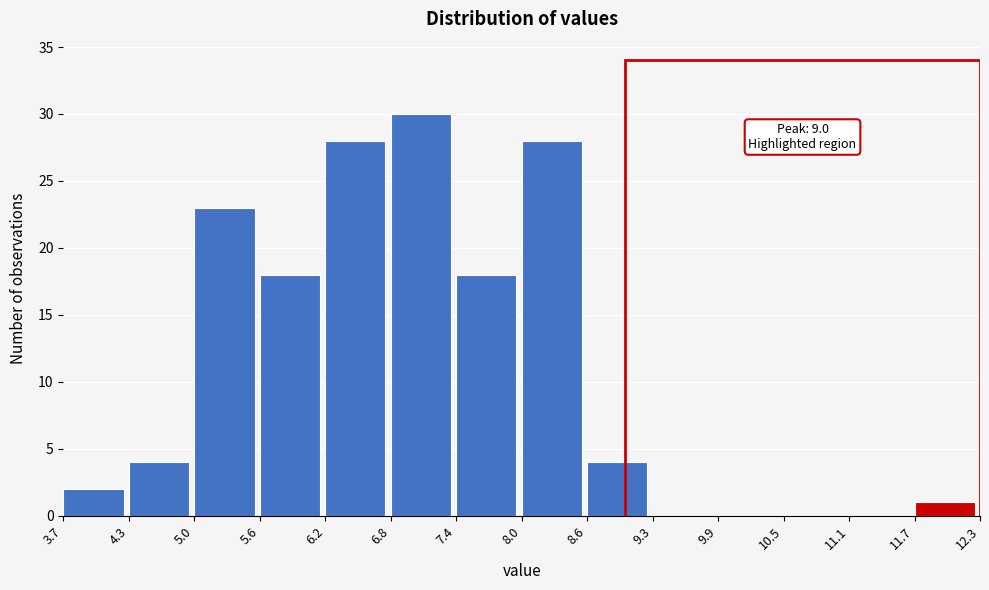

Which range on the x-axis has the tallest bar?

6.8 to 7.4